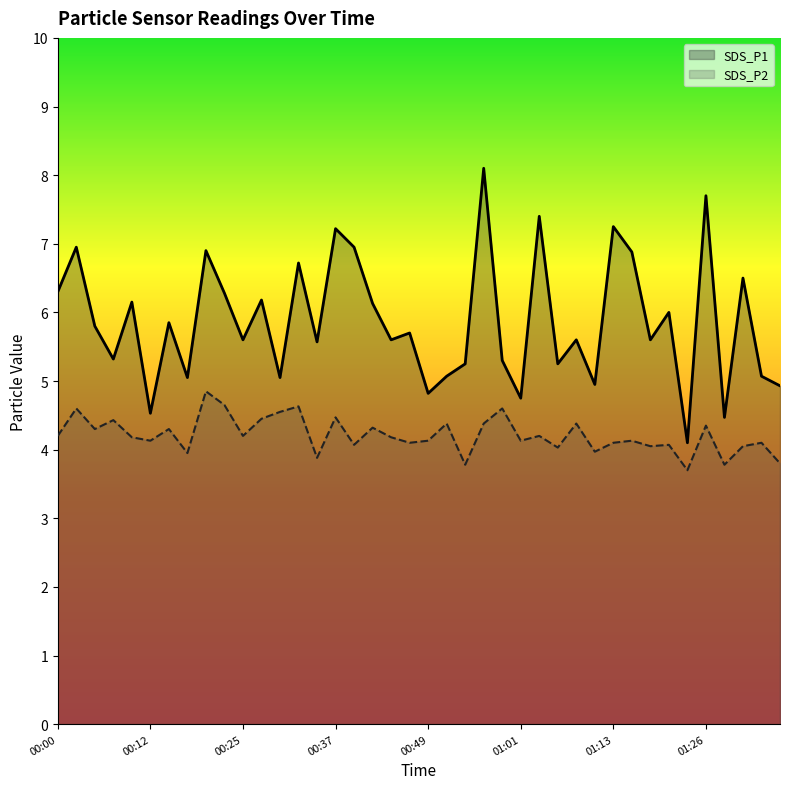

What is the average value of the SDS_P2 series?

4.2